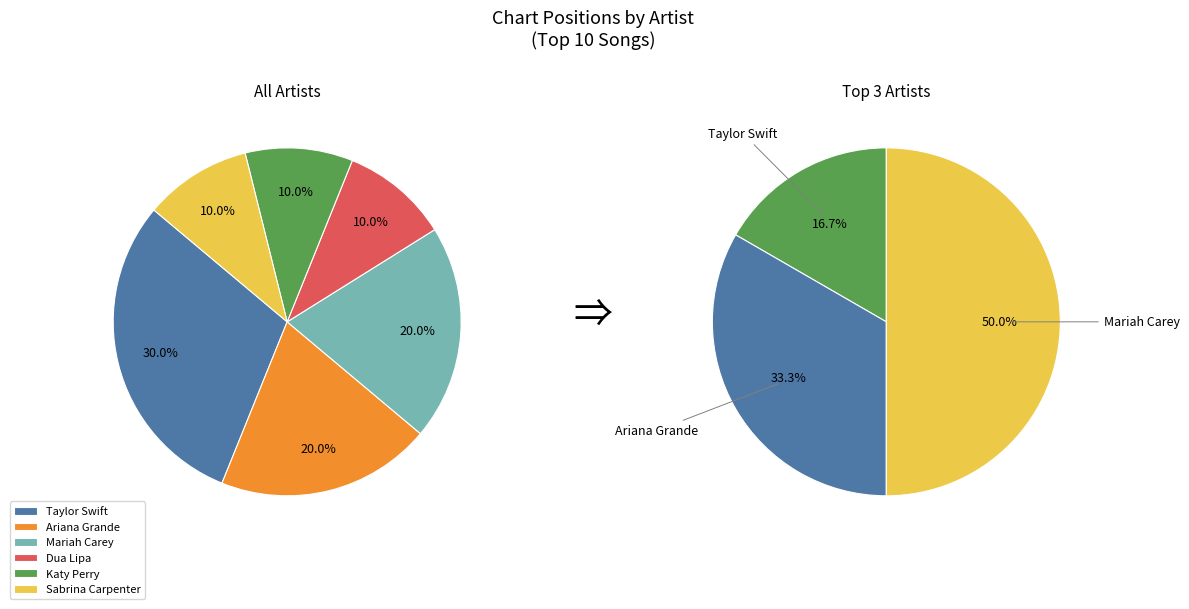

To the nearest percent, what portion does Taylor Swift represent?

17%